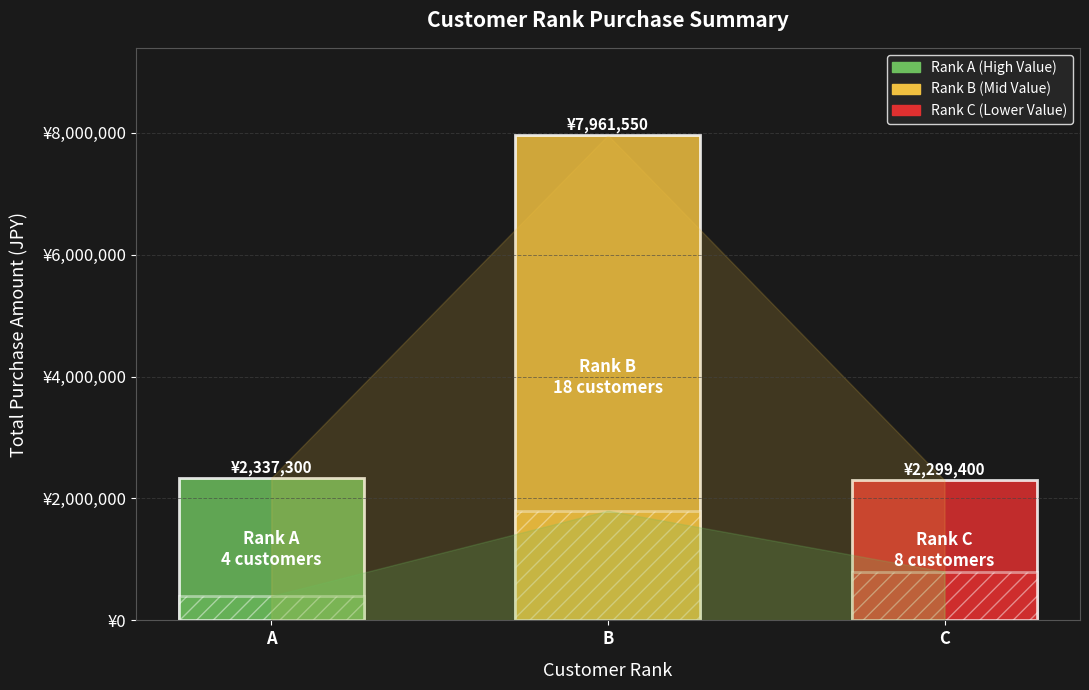

How many Purchase Count (×100k) values are between 400000 and 1800000?

3